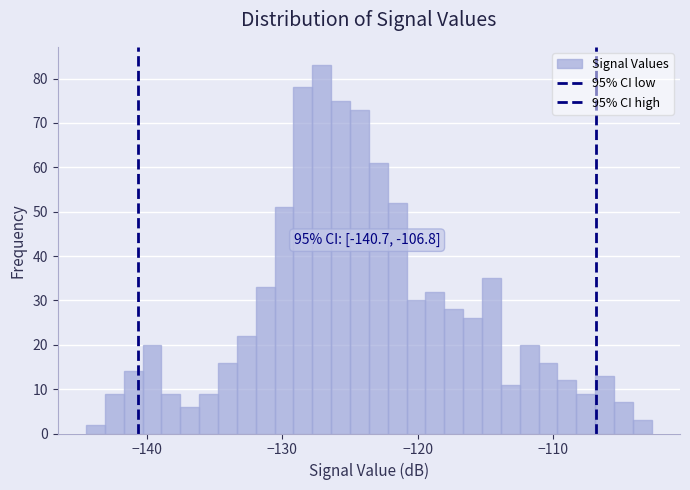

Around what value on the x-axis is the tallest bar? Give the approximate position of its centre, as read against the axis.

-127